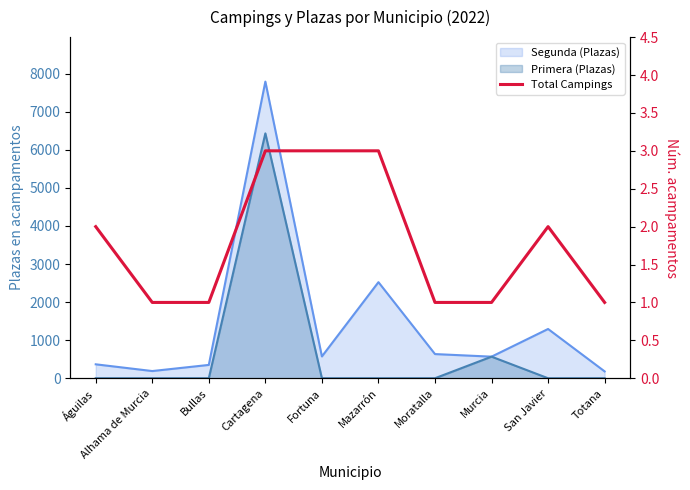

What is the sum of the values at Mazarrón and Cartagena?

6